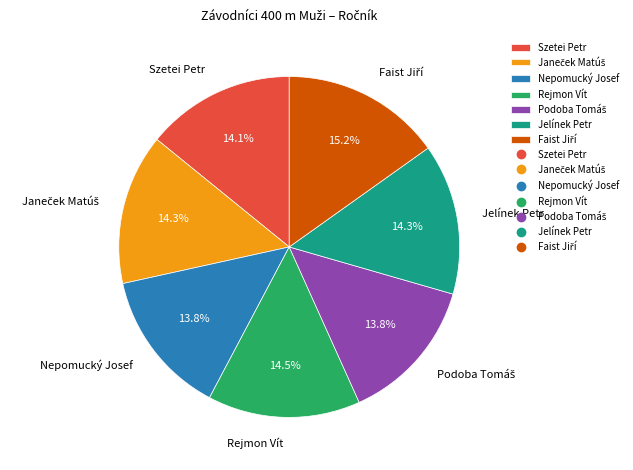

How much of the chart is everything except Szetei Petr?

85.9%